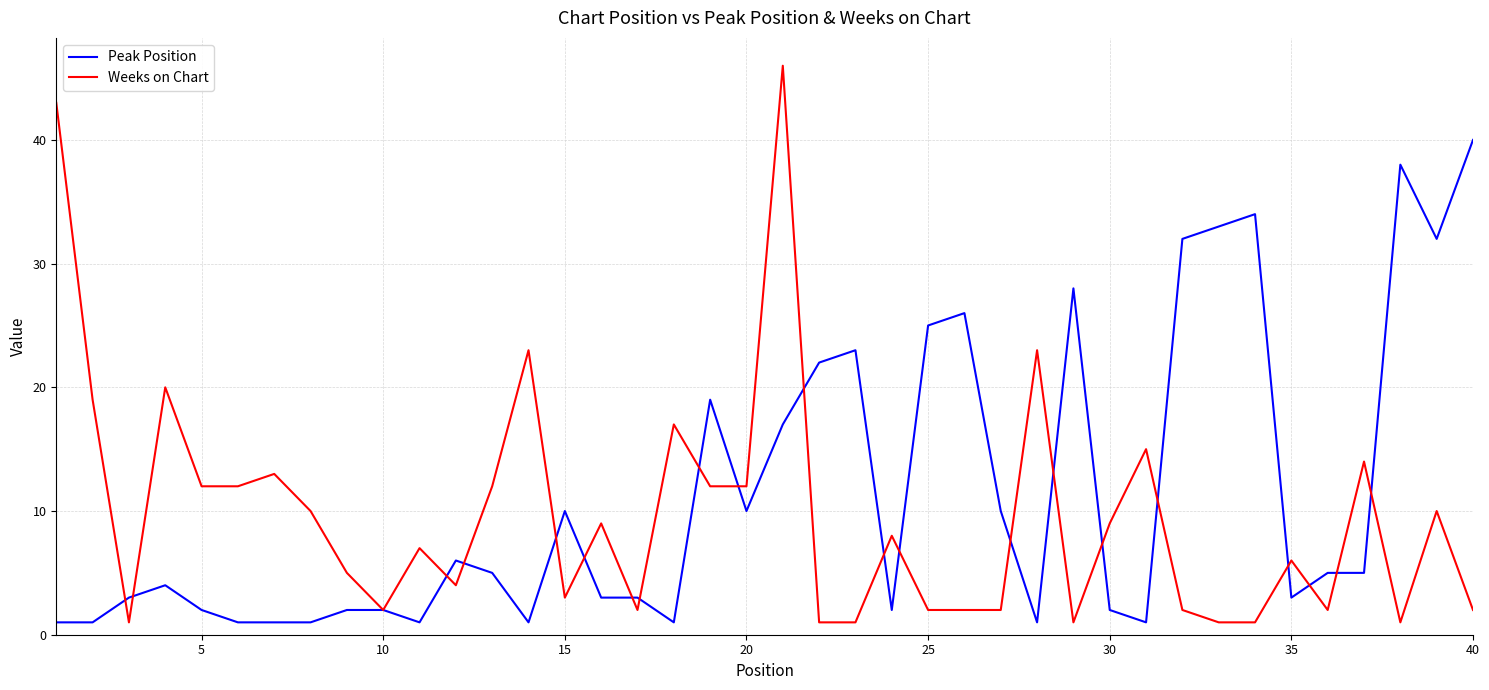

Rank the series by their maximum value, from highest to lowest.

Weeks on Chart, Peak Position